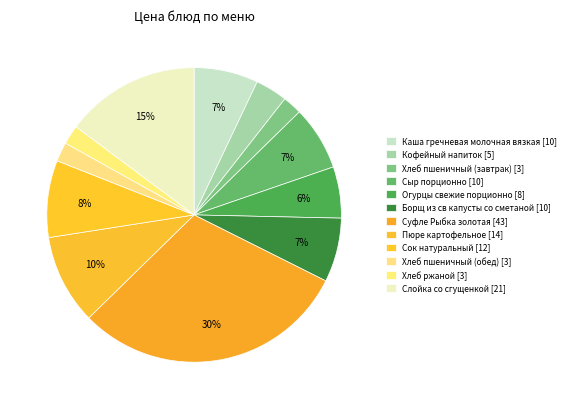

Combined, do Пюре картофельное and Борщ из св капусты со сметаной account for over 50%?

No